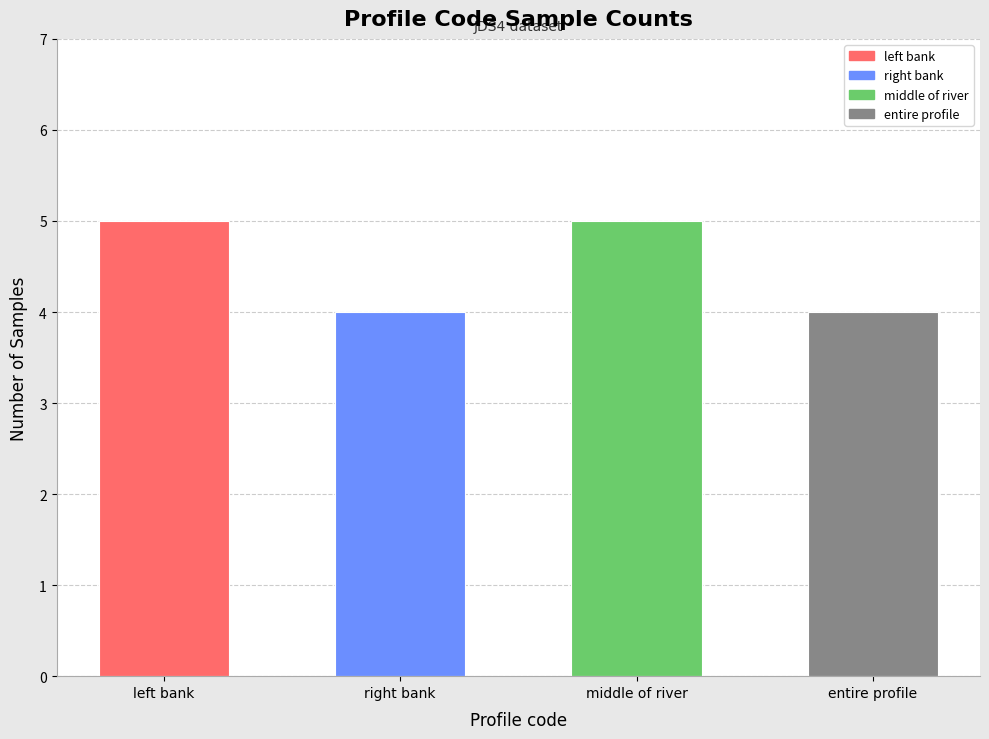

Reading right to left, what are all the values shown in this chart?

entire profile=4	middle of river=5	right bank=4	left bank=5